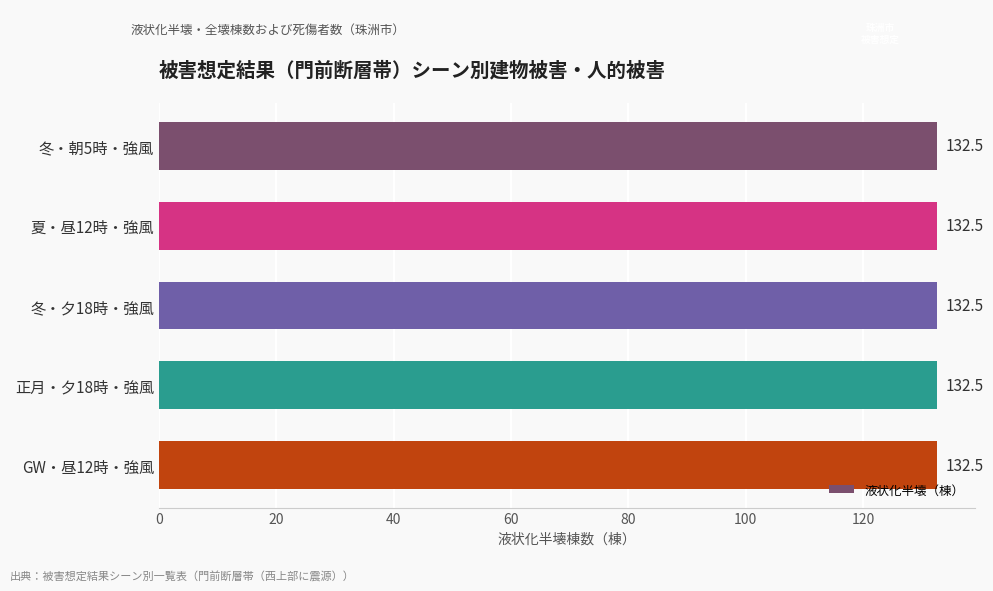

At how many categories does at least one series exceed 24?

5